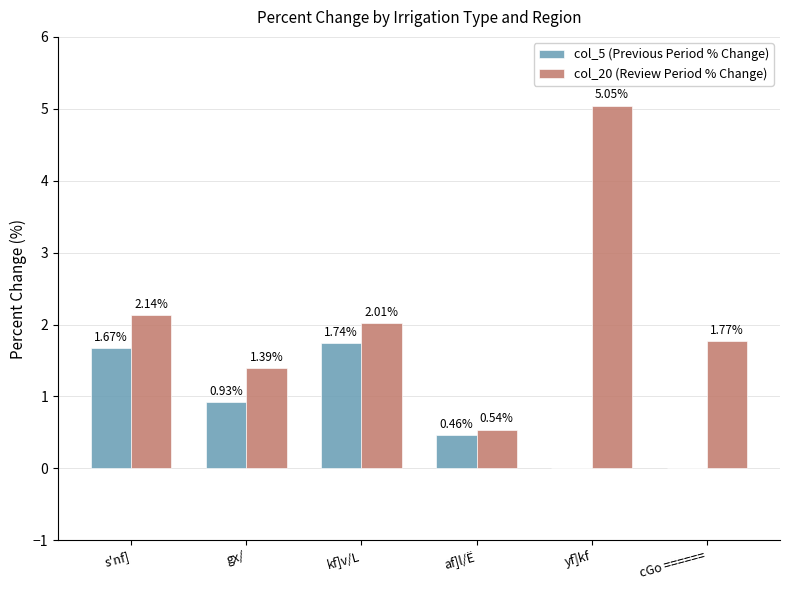

What is the sum of the col_20 (Review Period % Change) values at af]l/Ë and gx/?

1.9